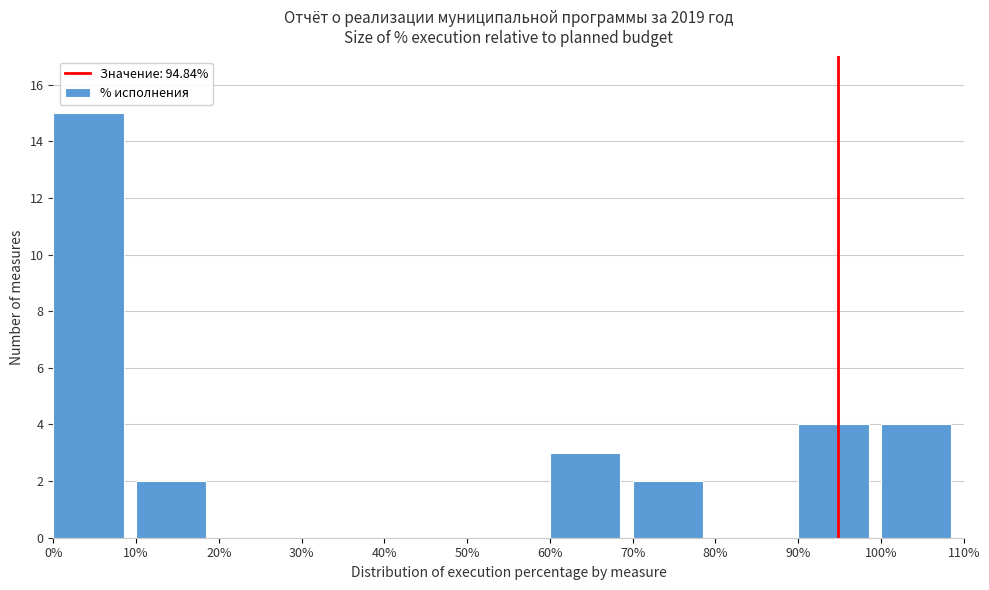

Reading left to right, list every bar in this chart as the range it spans on the x-axis followed by its height. The values are not printed on the chart, so give them approximately, as read against the axis.

0% to 10%: 15
10% to 20%: 2
20% to 30%: 0
30% to 40%: 0
40% to 50%: 0
50% to 60%: 0
60% to 70%: 3
70% to 80%: 2
80% to 90%: 0
90% to 100%: 4
100% to 110%: 4